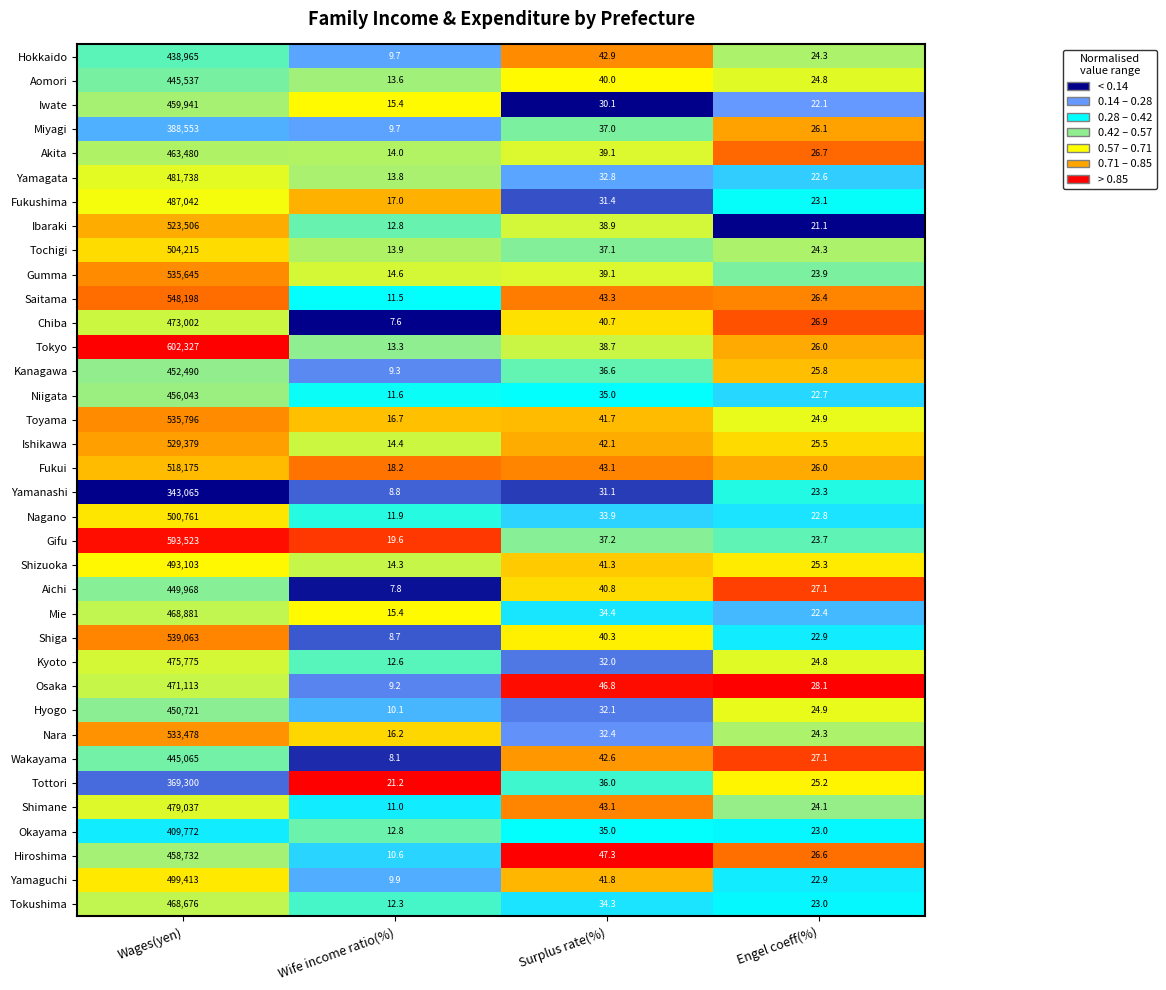

The value of Niigata at Engel coeff(%) is 10.0. True or false?

False